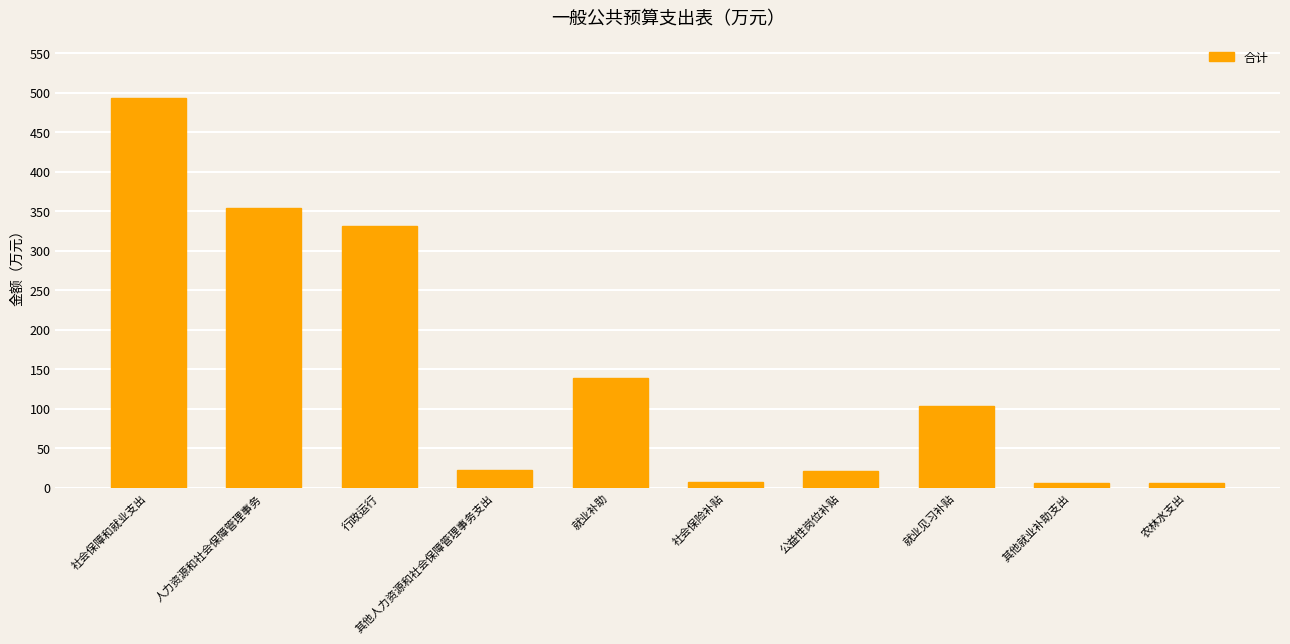

How many distinct data groups are displayed?

1